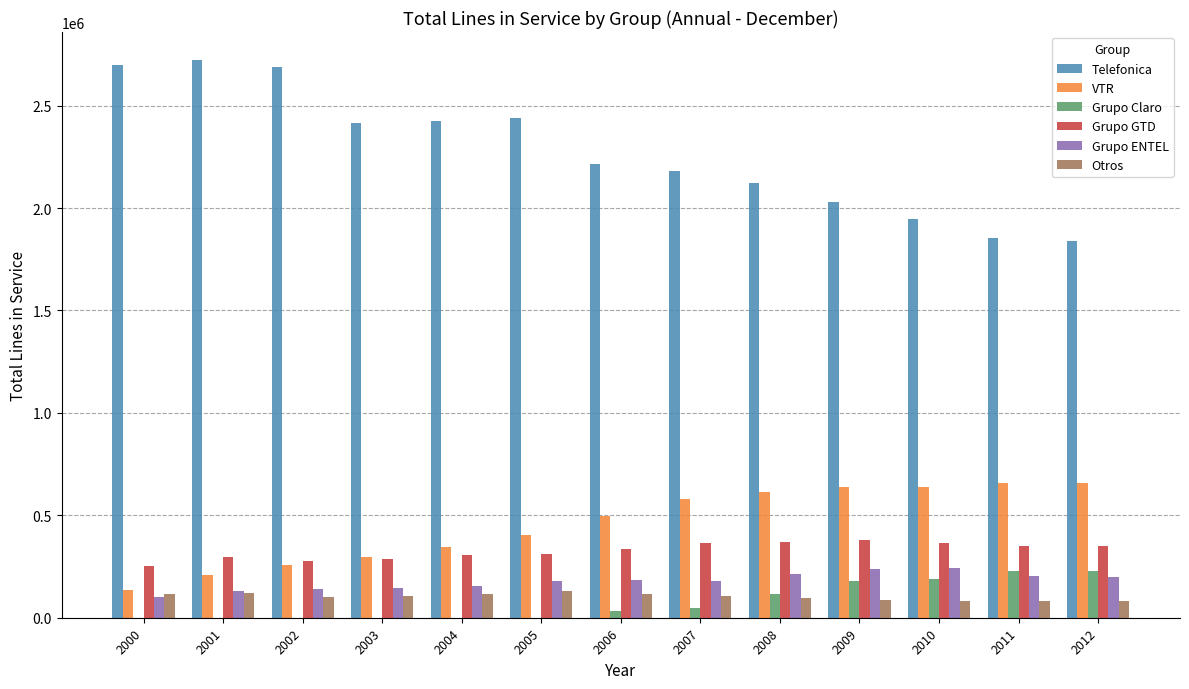

Between 2002 and 2010, which series saw the biggest shift?

Telefonica